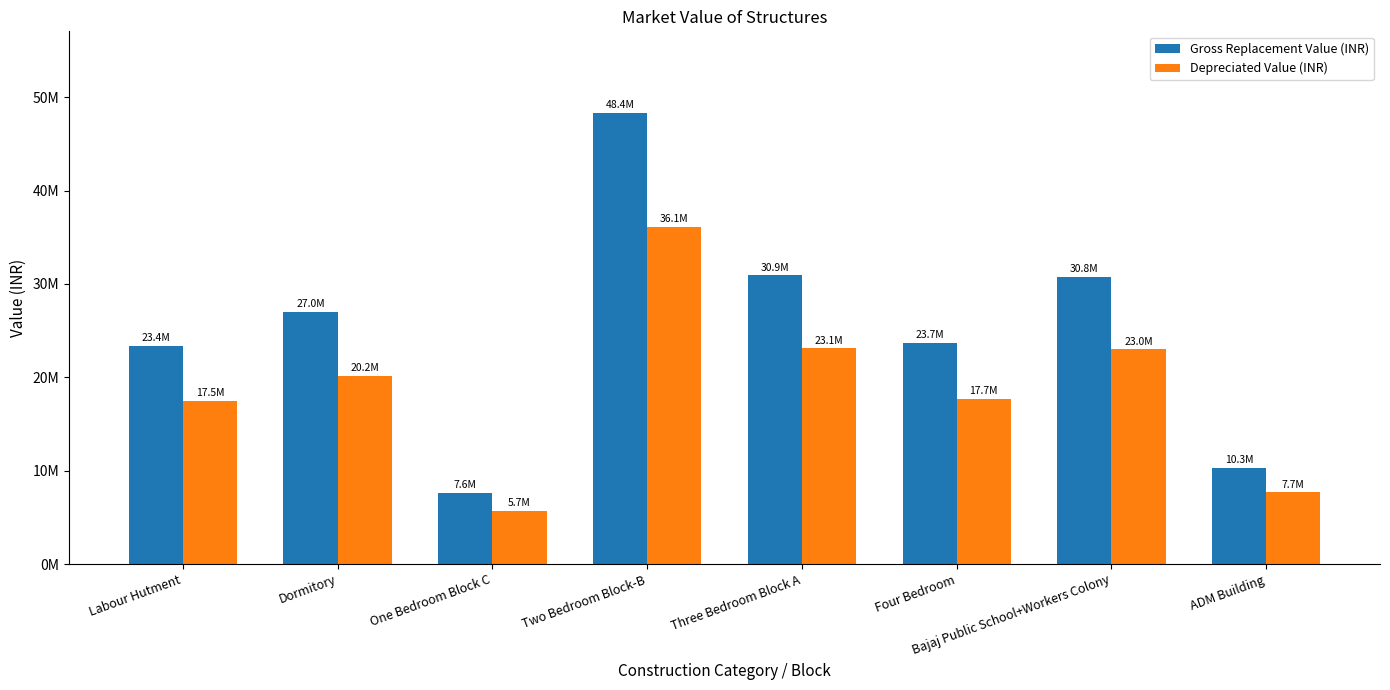

The value of Depreciated Value (INR) at Dormitory is 27652223.5. True or false?

False